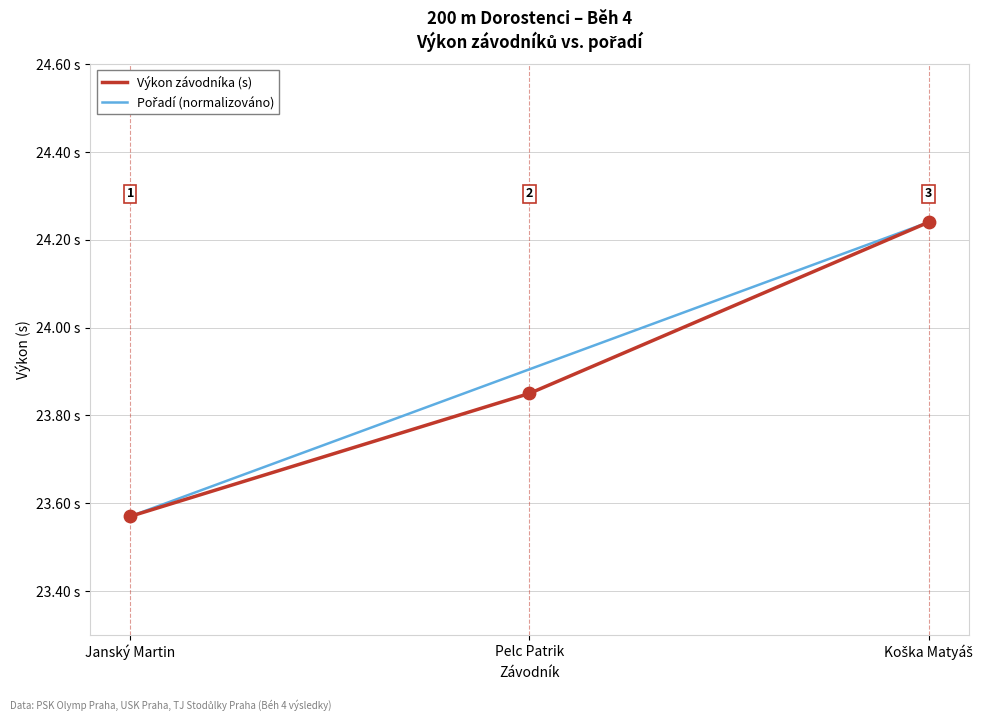

Does the chart have visible grid lines?

Yes